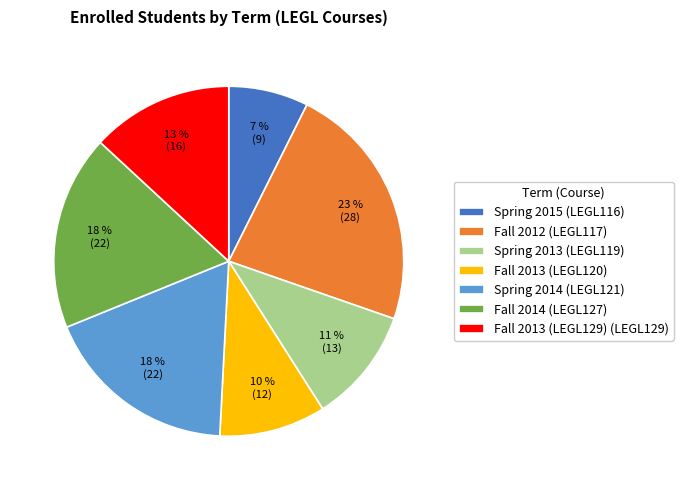

What is the largest slice in the pie chart?

Fall 2012 (LEGL117)